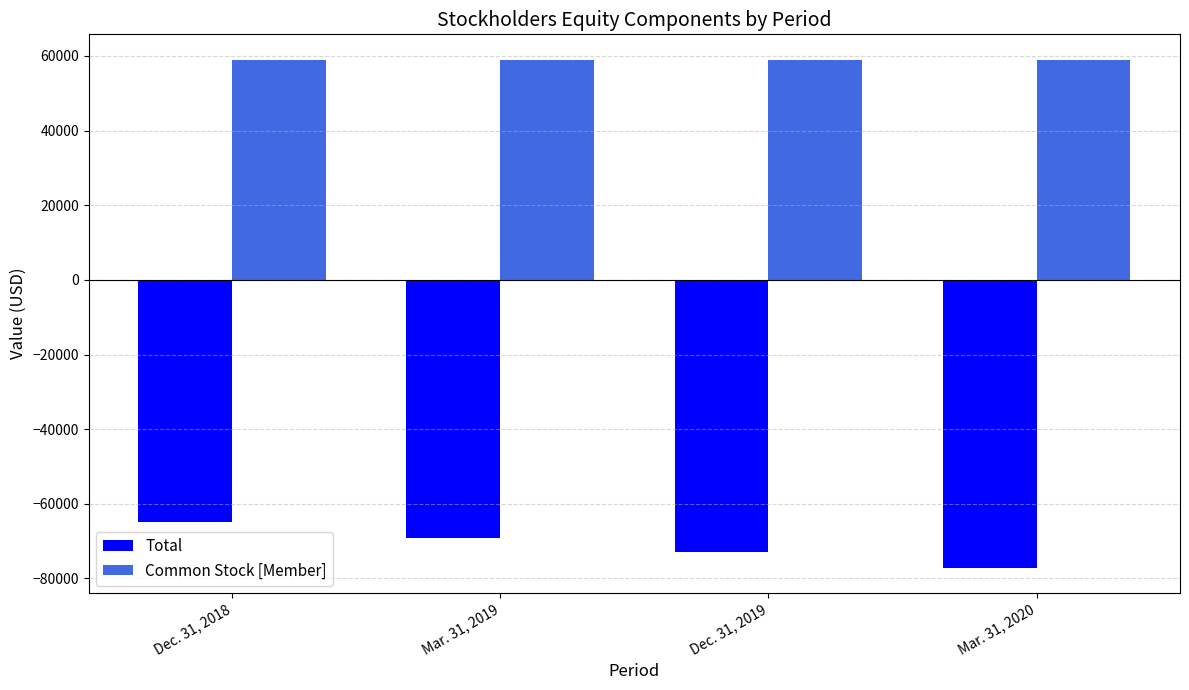

Is the value of Common Stock [Member] at Mar. 31, 2019 greater than the value of Total at Mar. 31, 2019?

Yes